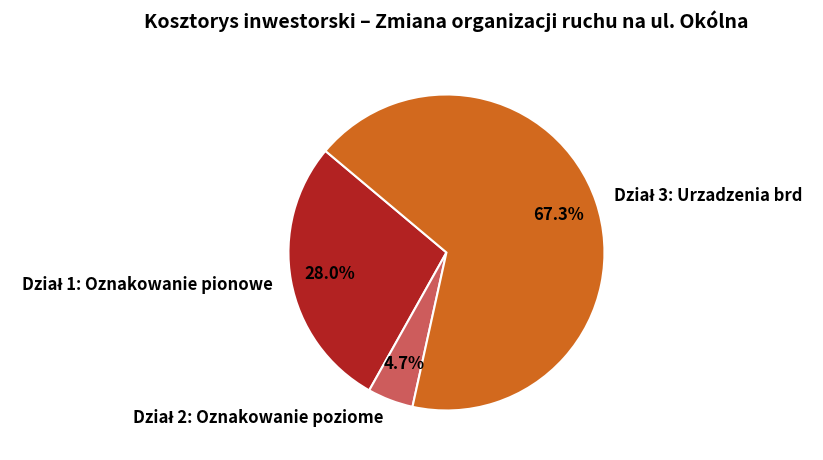

Is there any slice that represents more than half of the pie?

Yes